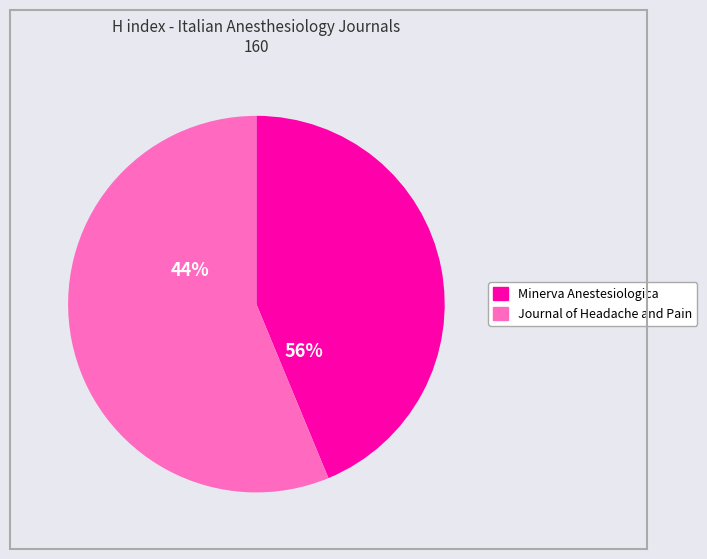

Is it true that Minerva Anestesiologica is 34% of the pie?

False